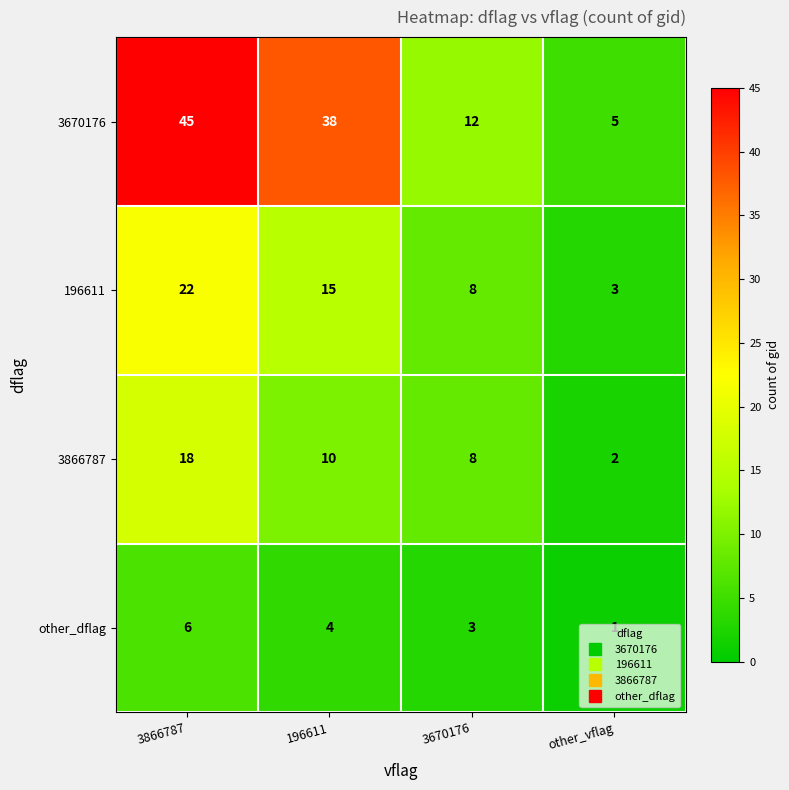

What is the greatest value displayed?

45